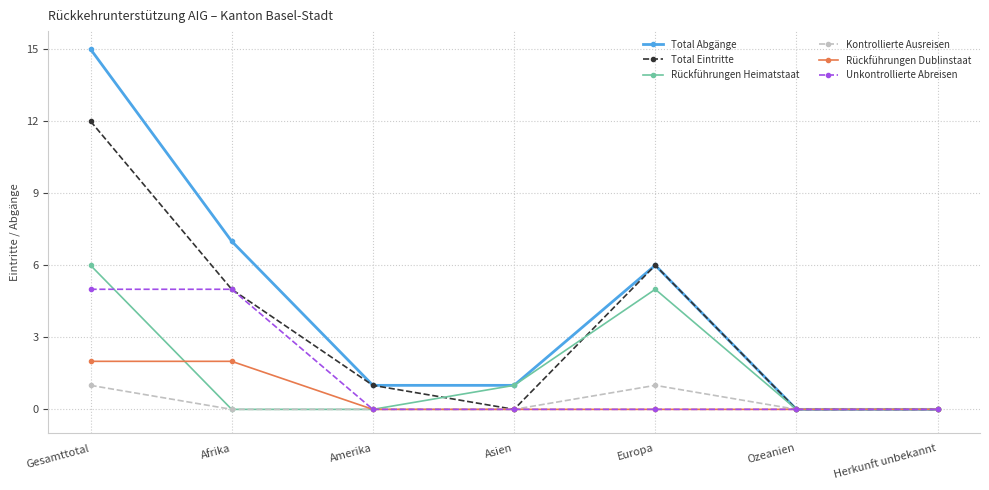

Count the Unkontrollierte Abreisen values in the range 0 to 5.

7